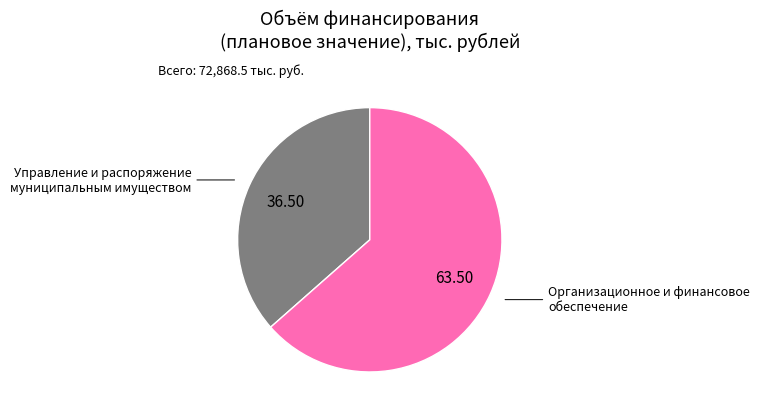

Does any single category account for the majority?

Yes